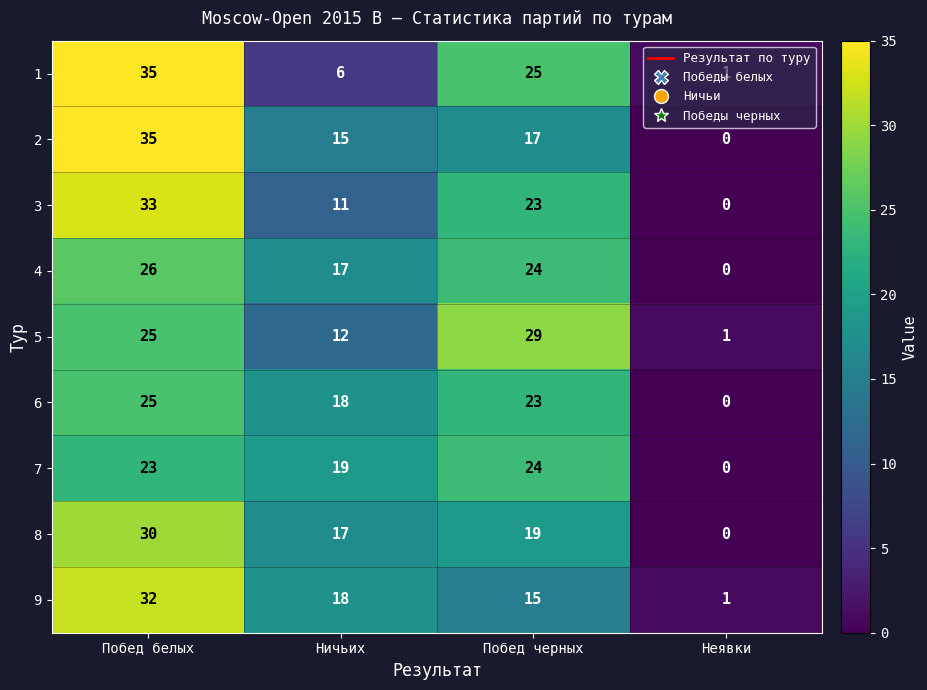

What is the difference between the maximum and second lowest values in the 9 series?

17